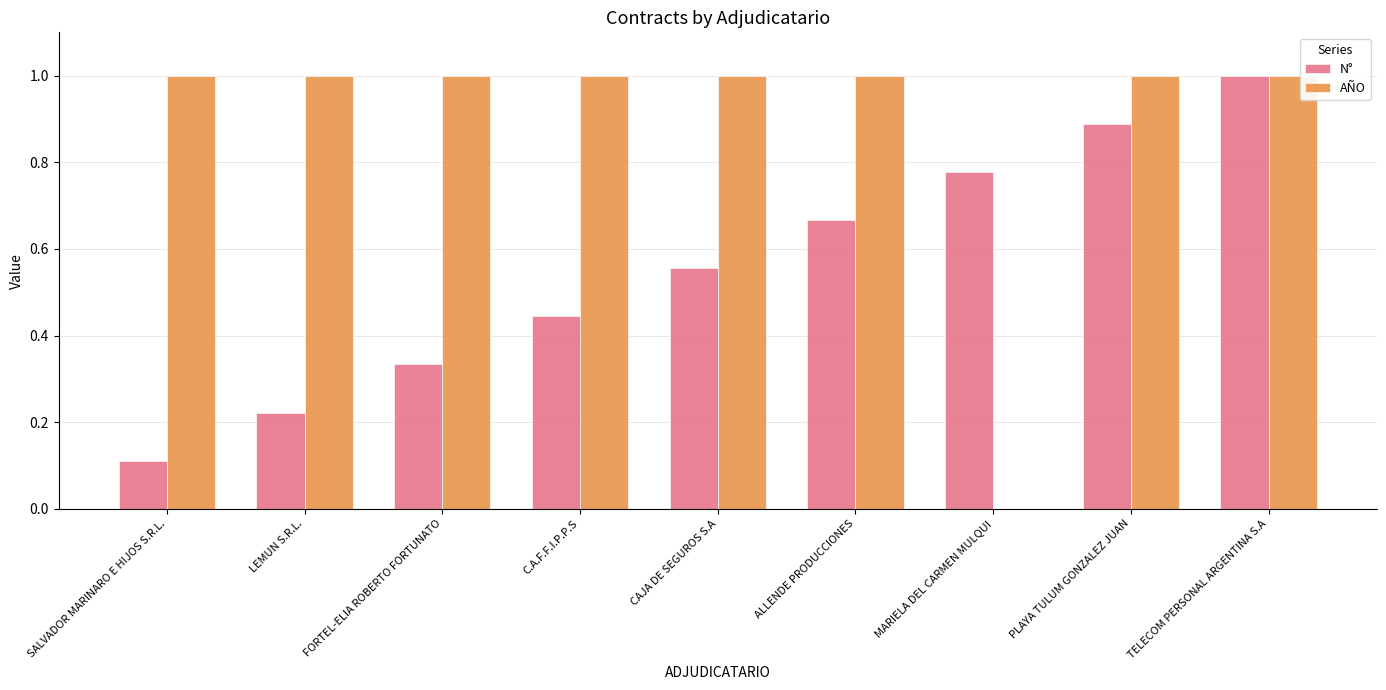

Between MARIELA DEL CARMEN MULQUI and PLAYA TULUM GONZALEZ JUAN, which series saw the biggest shift?

AÑO